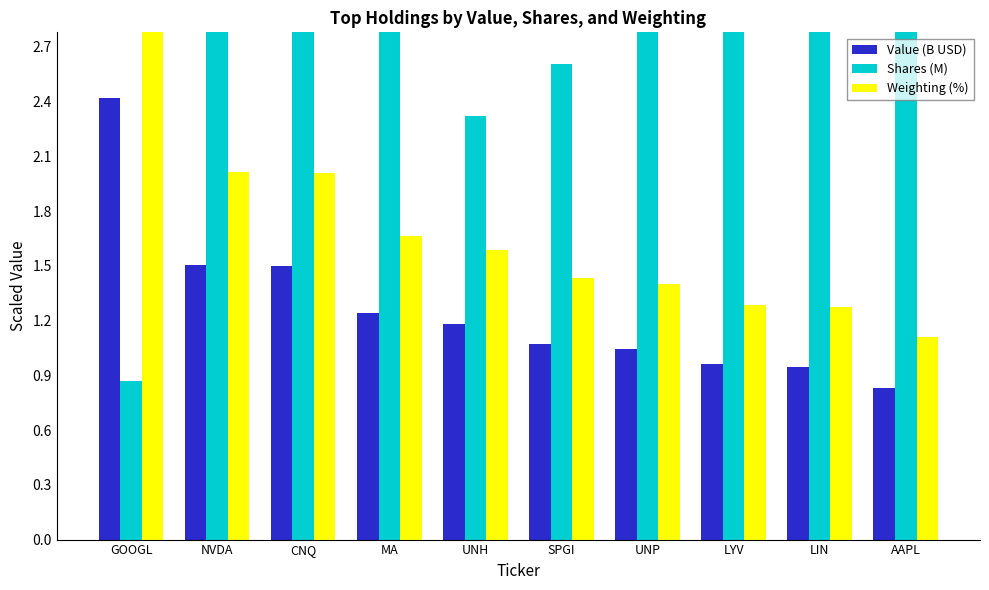

True or false: Shares (M) has a value of 2.6 at SPGI.

True